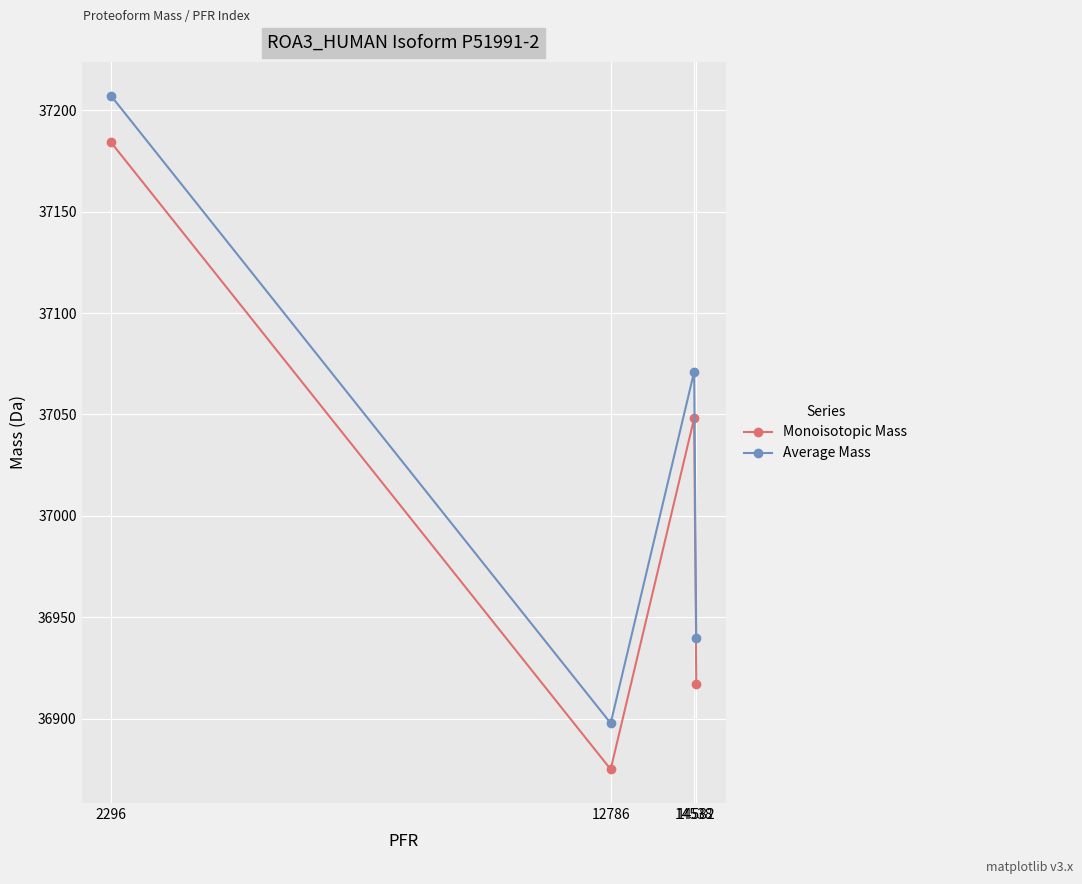

What is the difference between the highest and lowest values at 14582?

22.7